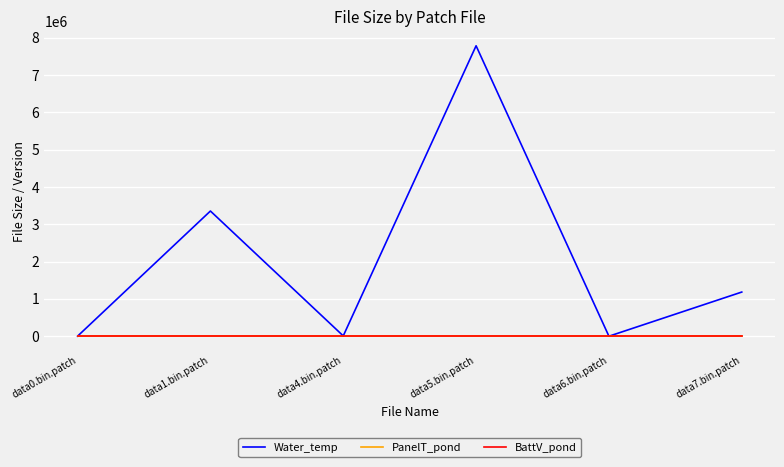

At which label does Water_temp reach its peak?

data5.bin.patch